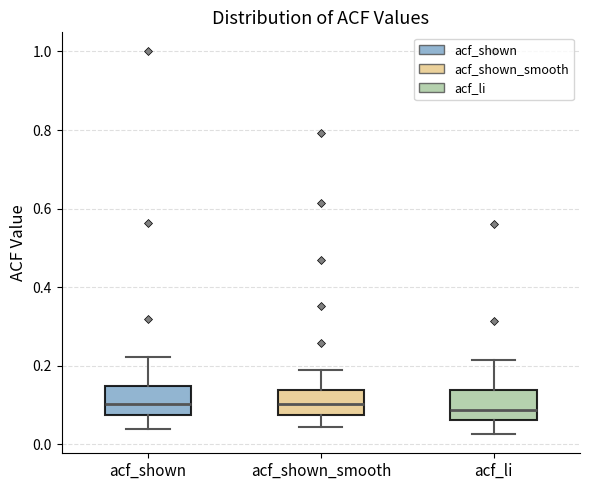

Reading left to right, read every box against the y-axis: the position of its median line, the range the box covers, and the ends of its whiskers. The values are not printed on the chart, so give them approximately, as read against the axis.

acf_shown: median 0.10, box 0.08 to 0.14, whiskers 0.04 to 0.22
acf_shown_smooth: median 0.10, box 0.08 to 0.14, whiskers 0.04 to 0.18
acf_li: median 0.08, box 0.06 to 0.14, whiskers 0.02 to 0.22